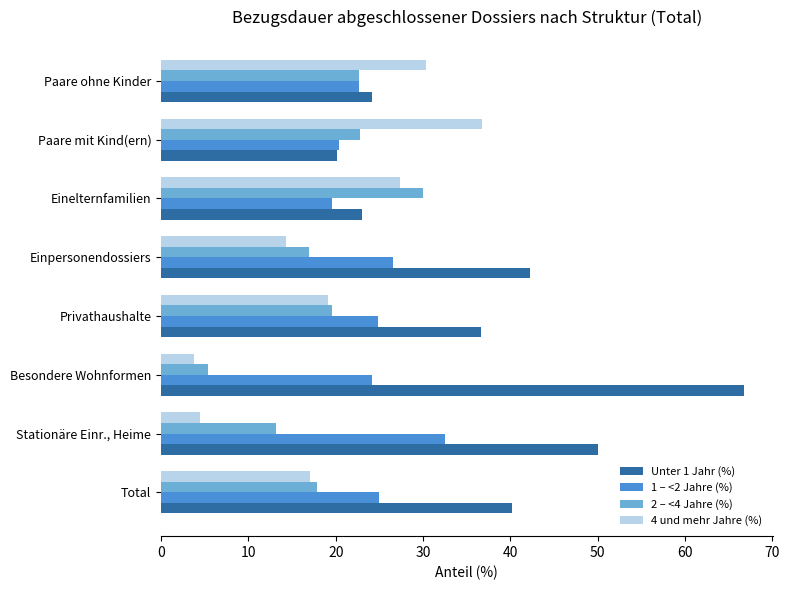

What is the minimum value shown in the chart?

3.8